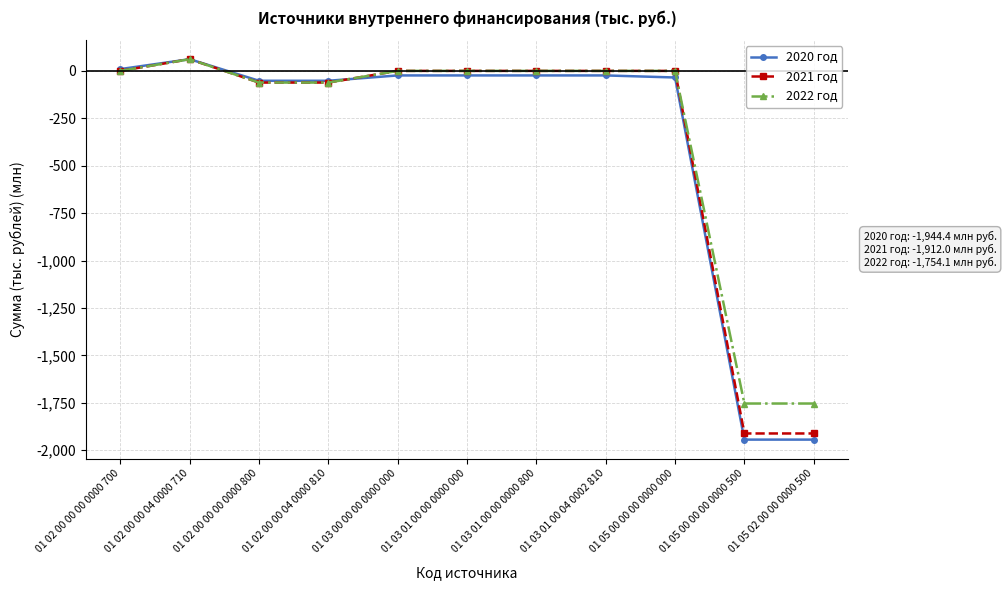

What is the difference between the 2021 год values at 01 02 00 00 04 0000 810 and 01 03 00 00 00 0000 000?

61.6